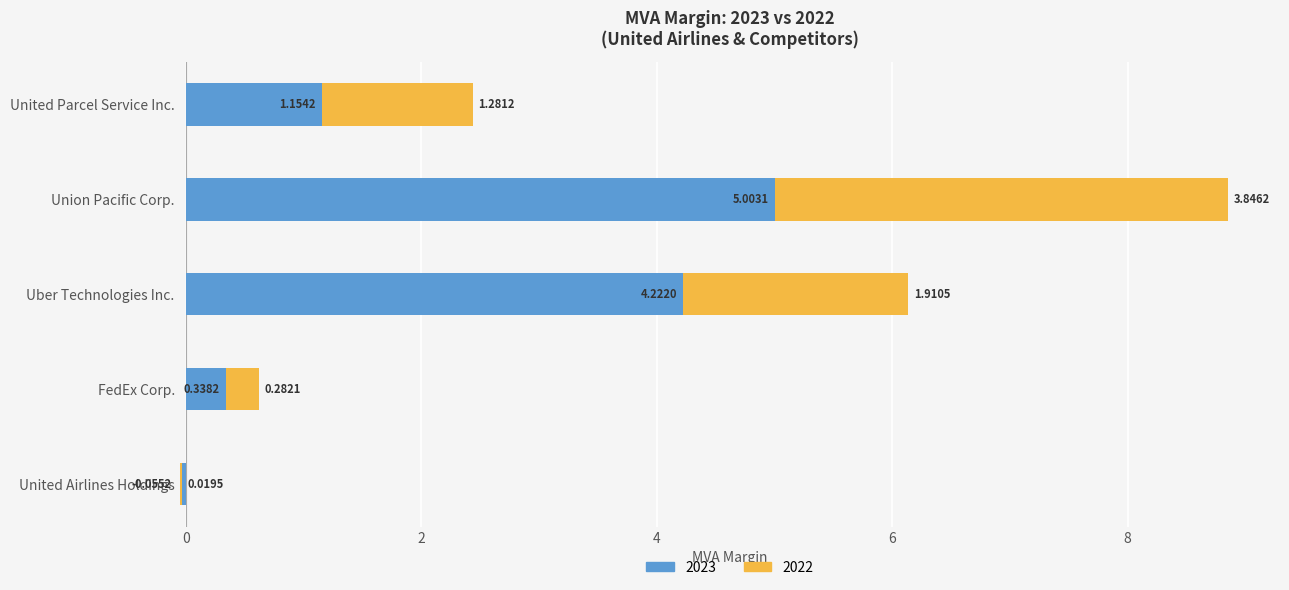

What is the label of the 1st bar from the right?

United Parcel Service Inc.